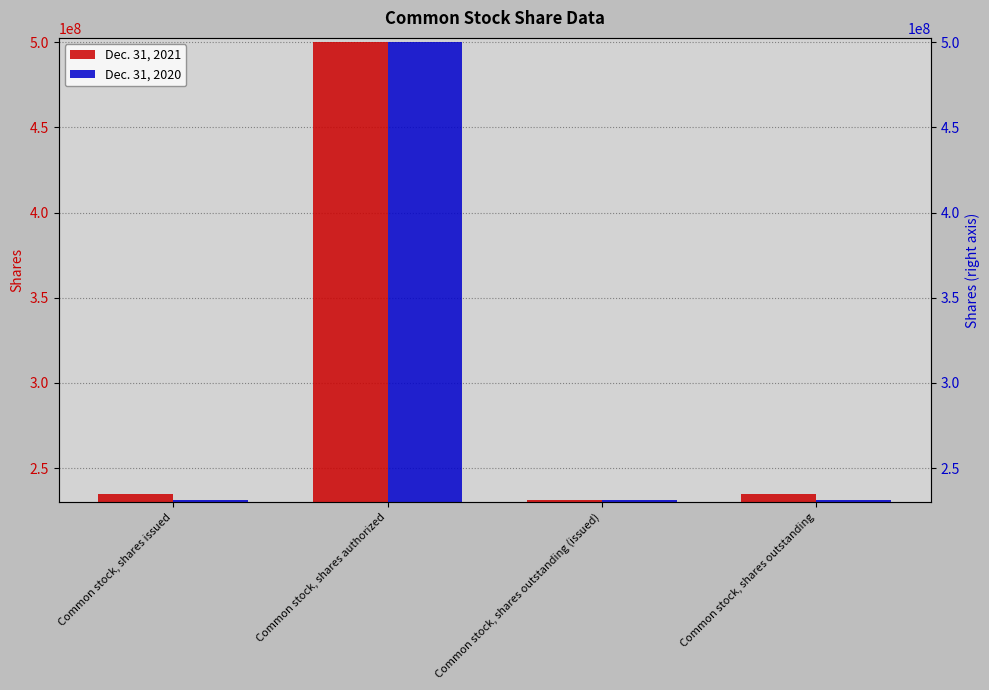

The Dec. 31, 2021 series shows 159821167 at Common stock, shares outstanding. True or false?

False